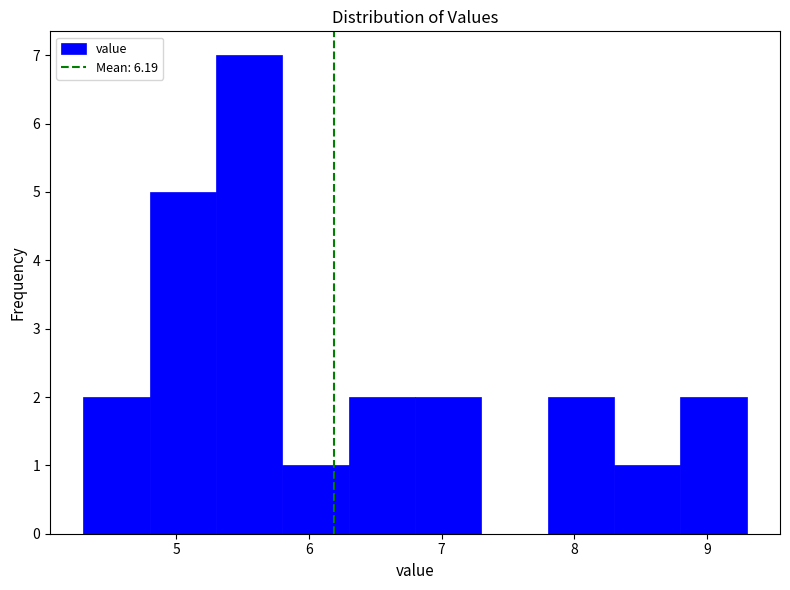

How tall is the bar that spans 6.3 to 6.8 on the x-axis? The values are not printed on the chart, so give them approximately, as read against the axis.

2